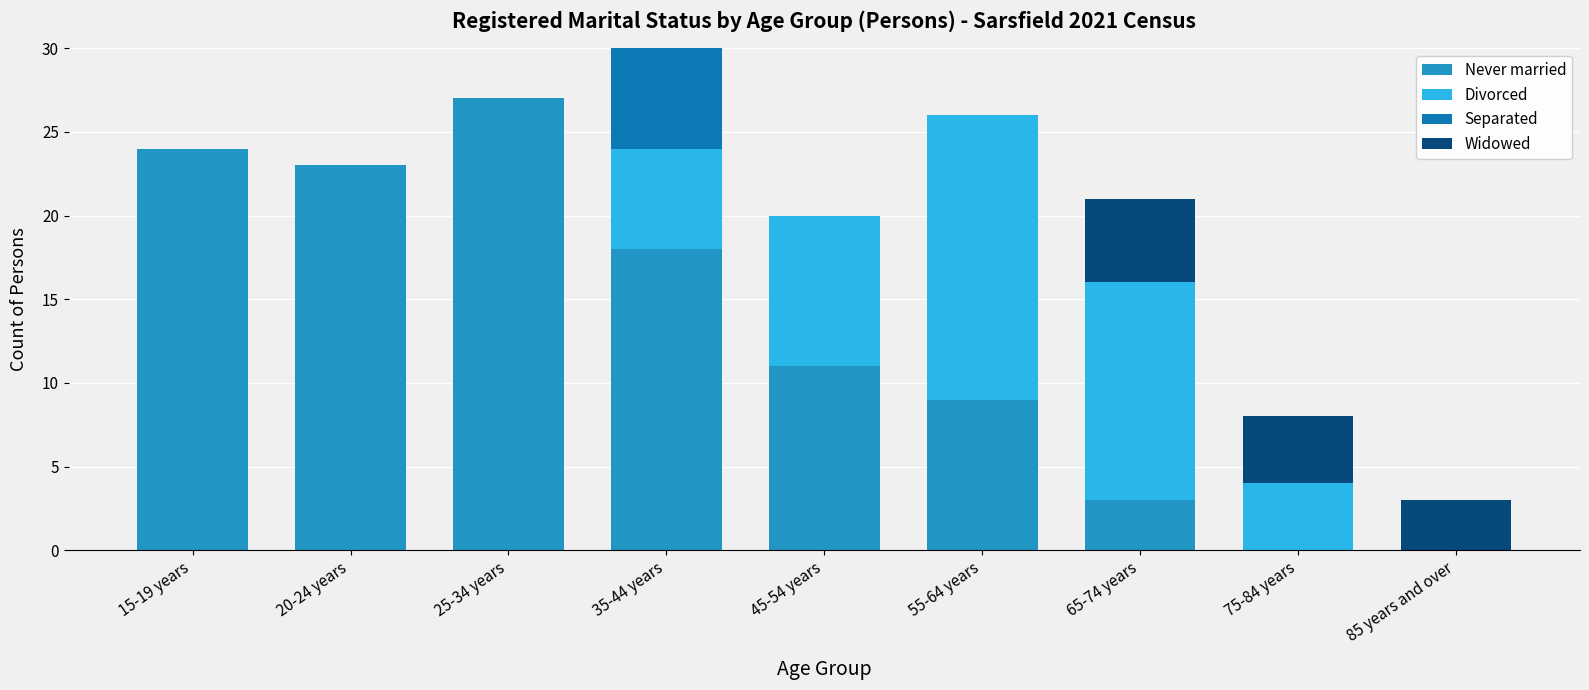

Count the number of data series in this chart.

4